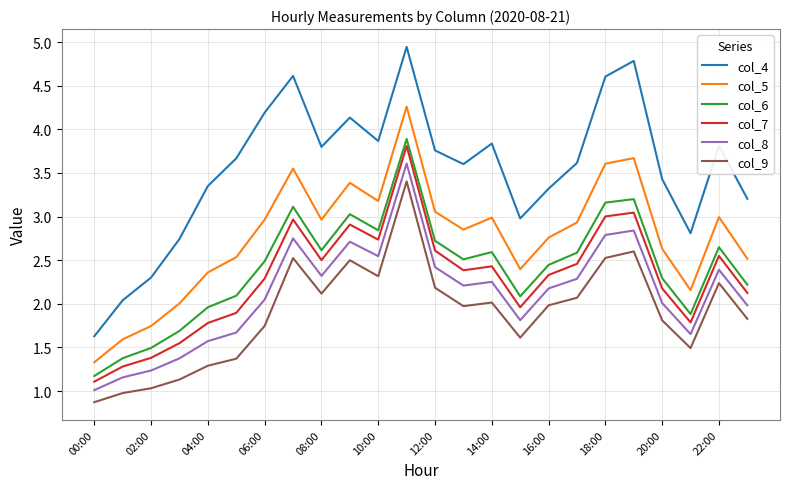

Rank the series by their maximum value, from lowest to highest.

col_9, col_8, col_7, col_6, col_5, col_4